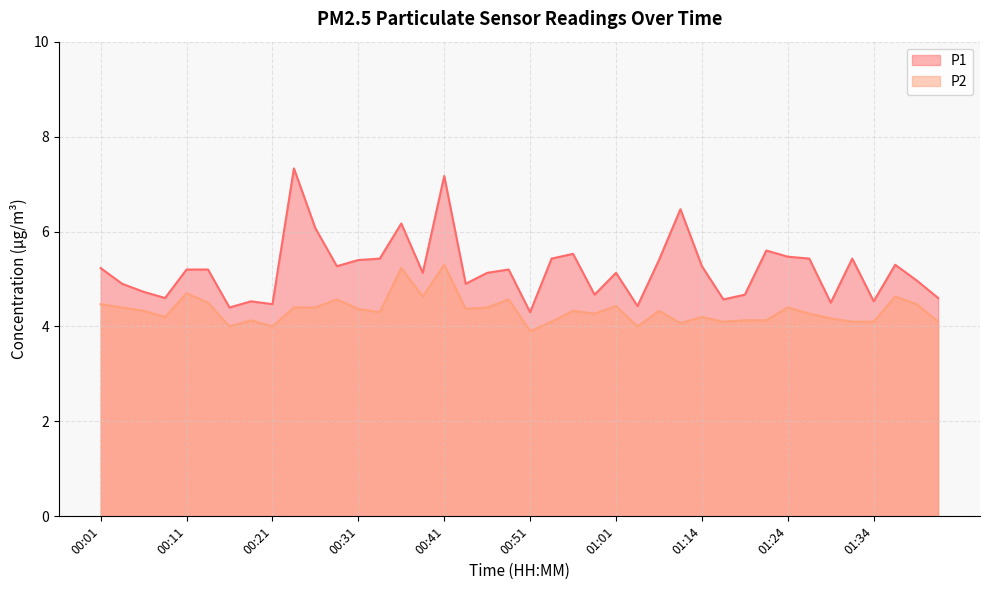

True or false: P2 and P1 intersect in this chart.

False